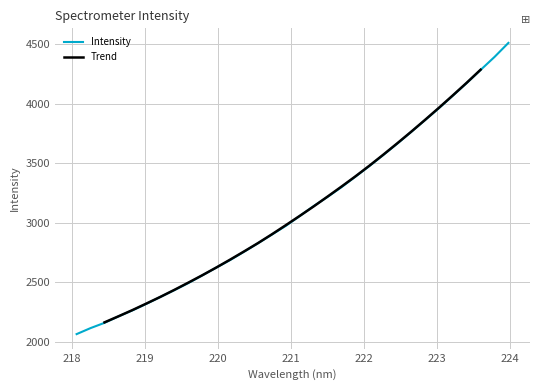

Reading left to right, transcribe all the data shown in this chart.

2064.9	2115.4	2159.6	2213.7	2264.2	2319.1	2376.5	2433.8	2492.9	2557.2	2622.4	2686.2	2756.1	2827.1	2900.4	2973.4	3056.1	3139.3	3217.1	3298.5	3386.9	3475.9	3568.6	3663.6	3762.0	3861.9	3962.2	4067.5	4173.6	4283.9	4393.0	4511.1